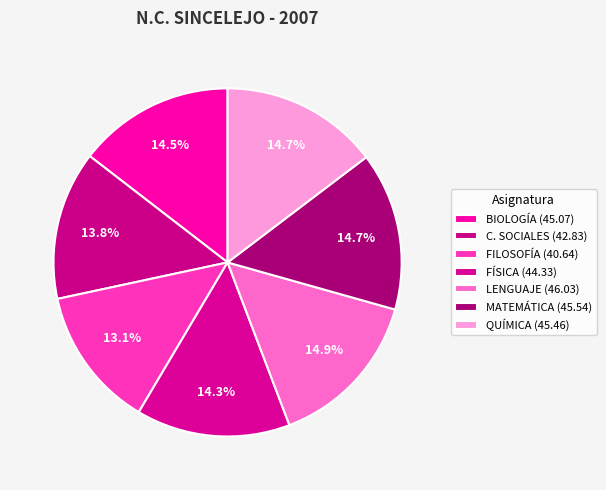

How many slices are in this pie chart?

7